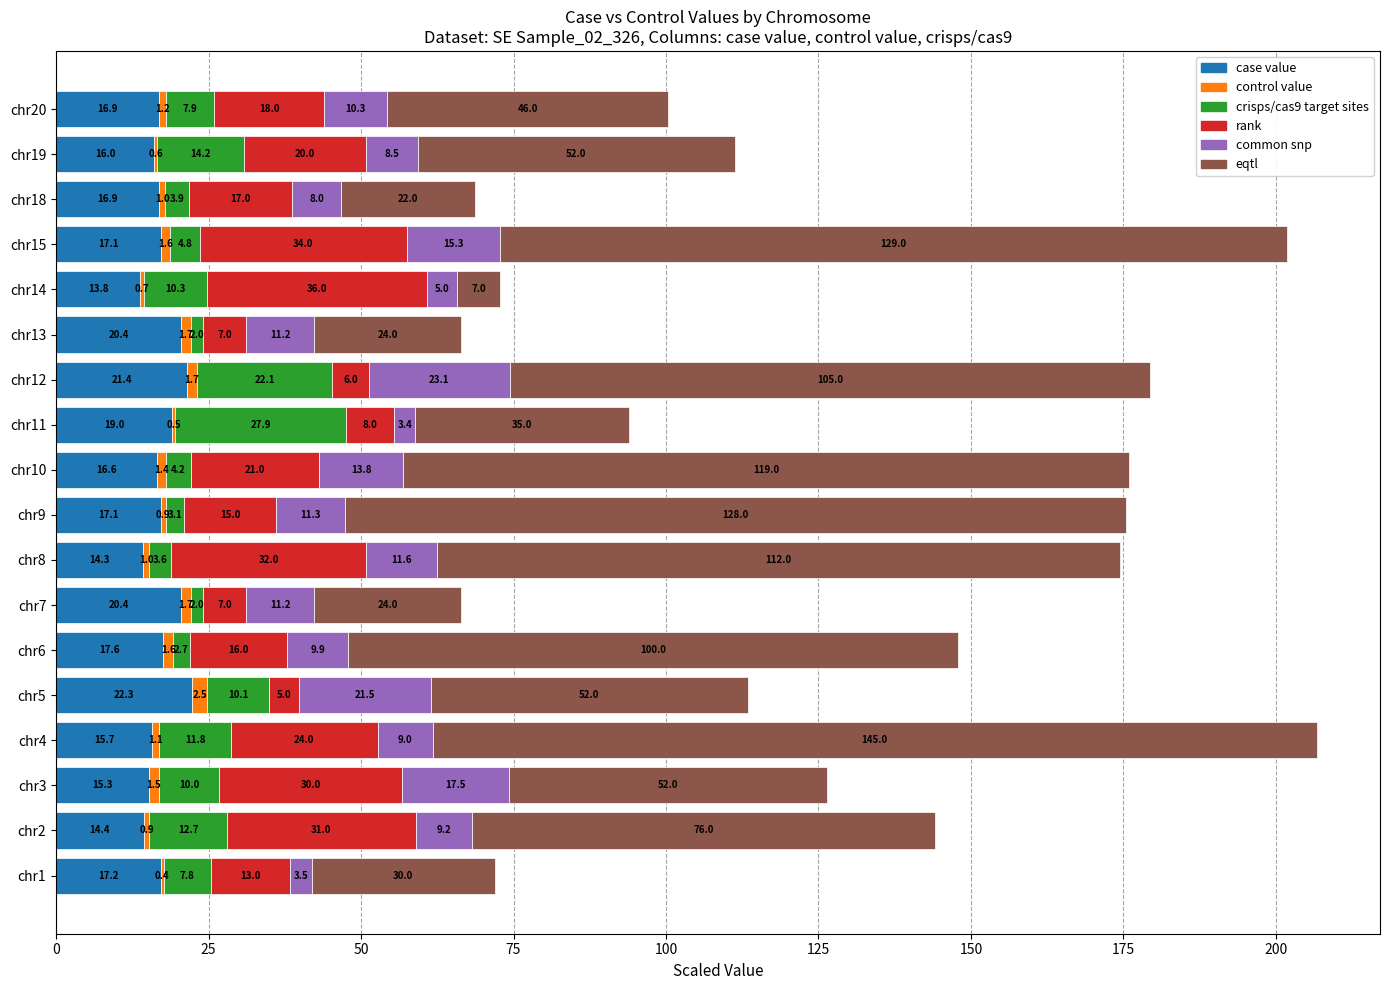

At which category is the sum across all series the highest?

chr4